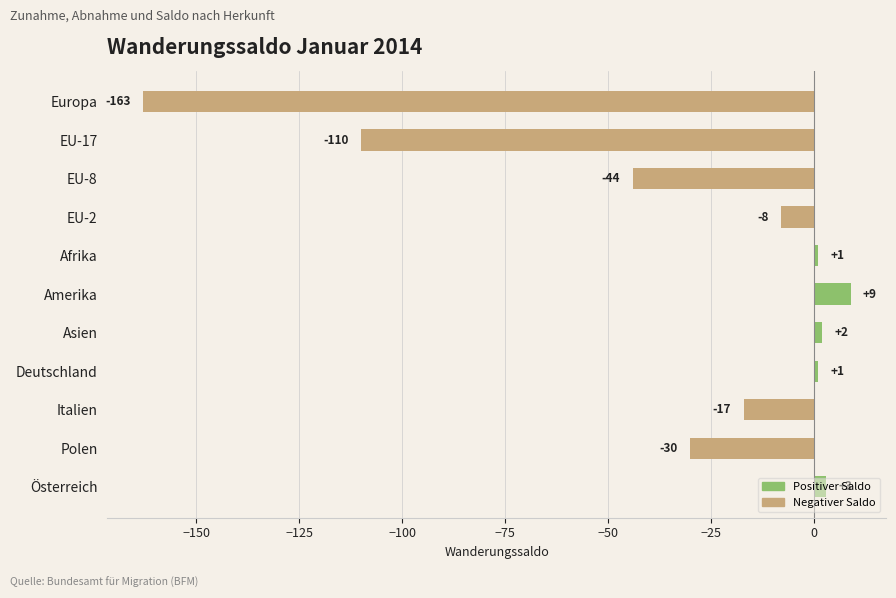

What is the label of the 11th bar from the top?

Österreich